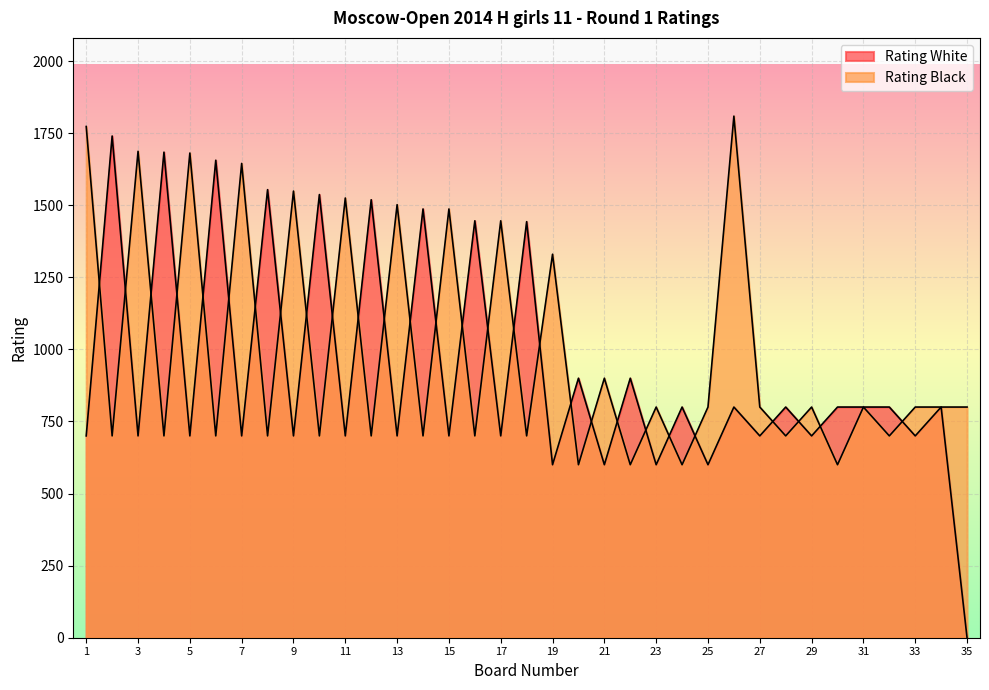

Reading right to left, extract all data points from this chart.

Rating White: 35=0	34=800	33=700	32=800	31=800	30=800	29=700	28=800	27=700	26=800	25=600	24=800	23=600	22=900	21=600	20=900	19=600	18=1443	17=700	16=1446	15=700	14=1487	13=700	12=1519	11=700	10=1537	9=700	8=1554	7=700	6=1656	5=700	4=1684	3=700	2=1740	1=700
Rating Black: 35=800	34=800	33=800	32=700	31=800	30=600	29=800	28=700	27=800	26=1809	25=800	24=600	23=800	22=600	21=900	20=600	19=1330	18=700	17=1446	16=700	15=1487	14=700	13=1502	12=700	11=1525	10=700	9=1549	8=700	7=1645	6=700	5=1681	4=700	3=1687	2=700	1=1773